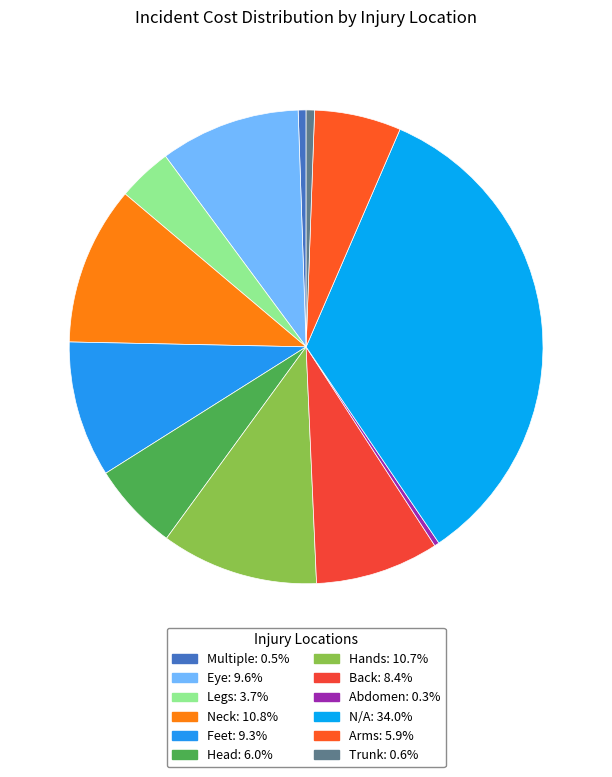

What is the largest slice in the pie chart?

N/A